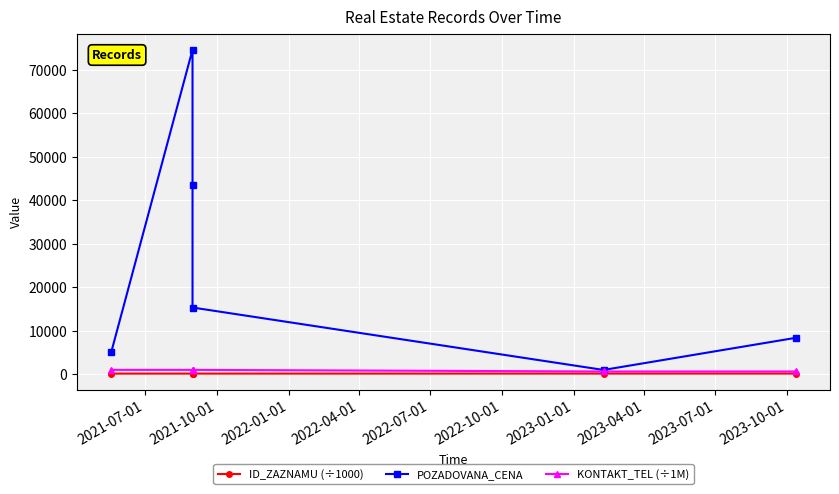

What is the maximum value shown in the chart?

74600.0